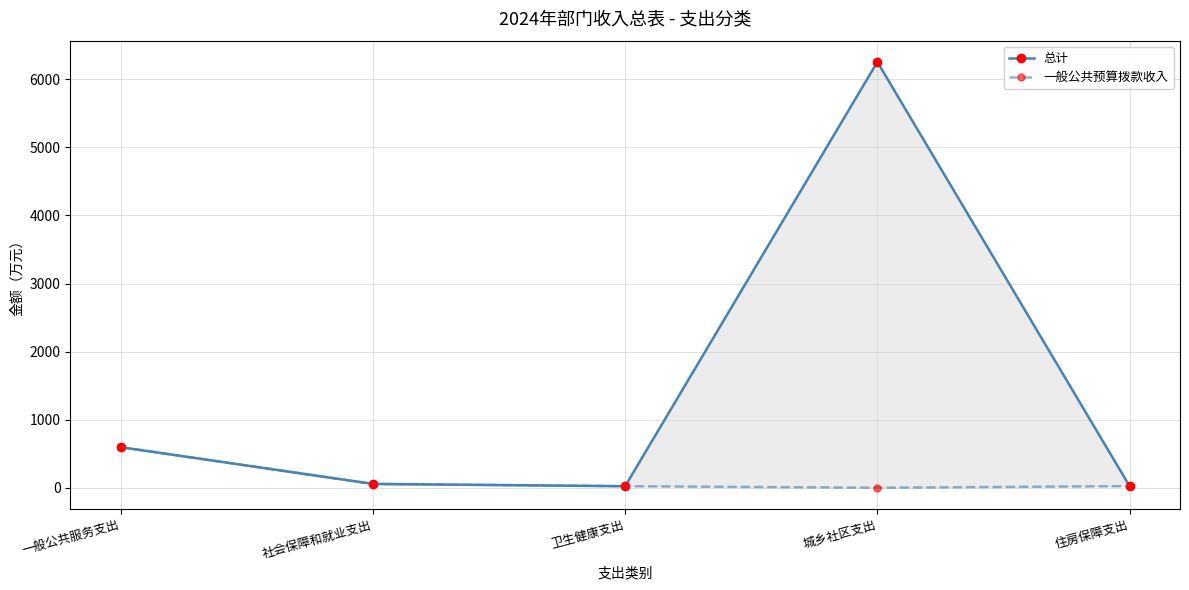

At which label is 总计 closest to 3139?

一般公共服务支出